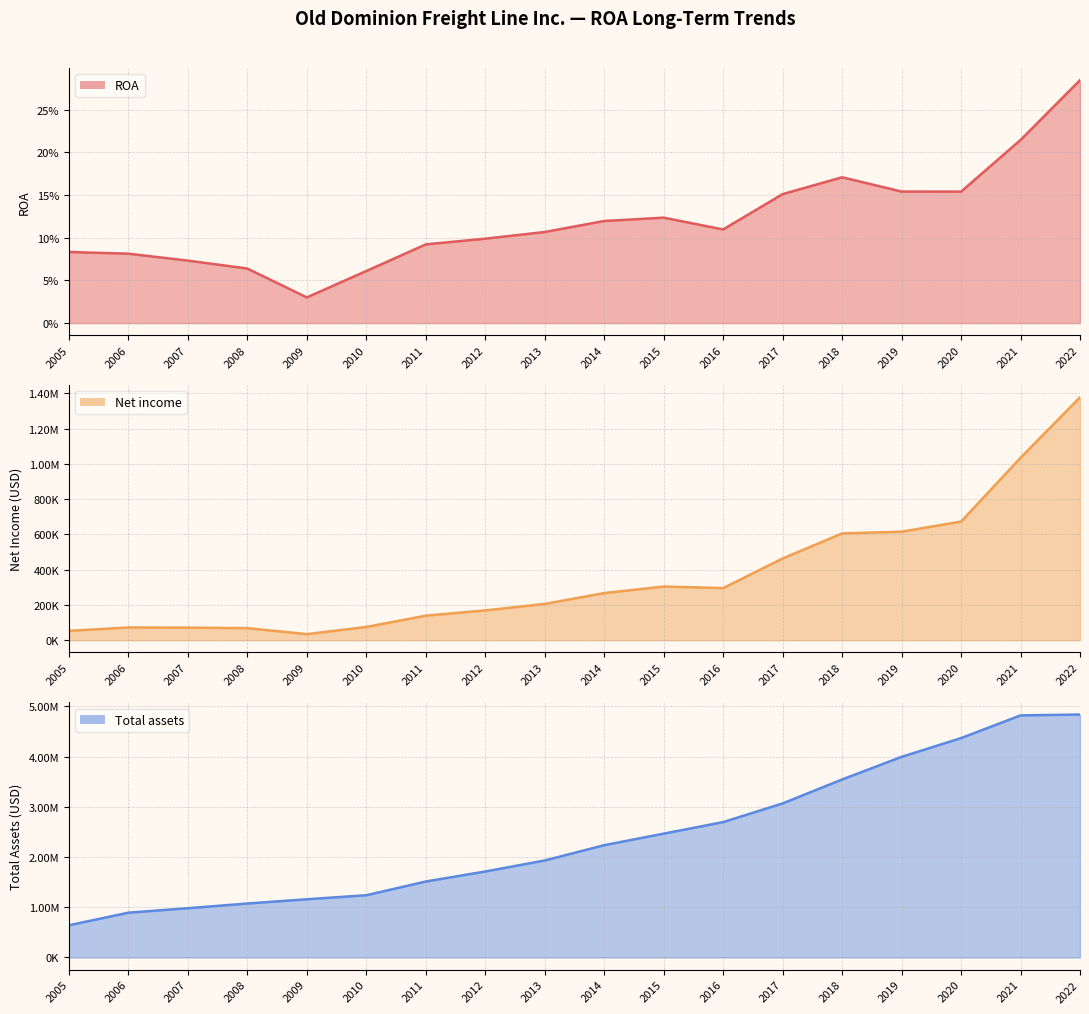

Does the chart display data point markers on the line(s)?

No